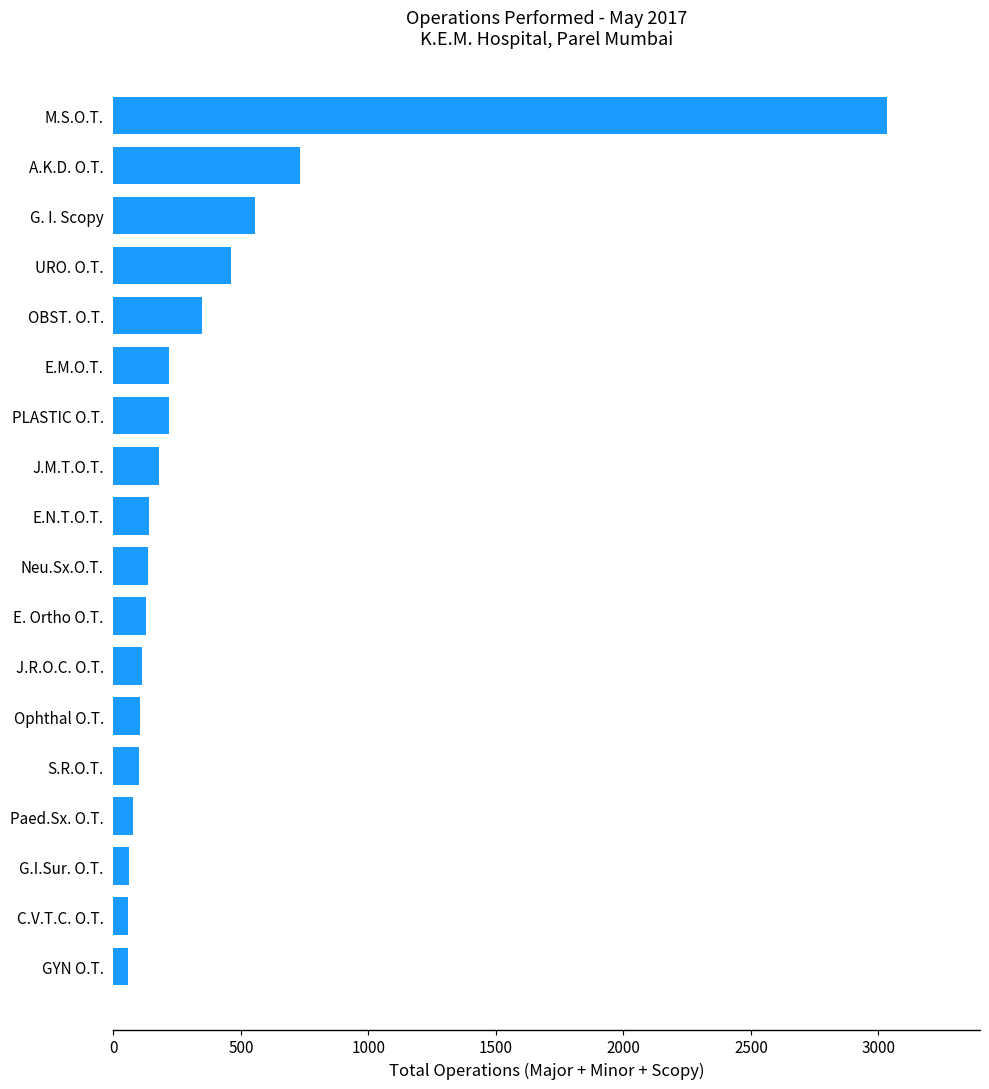

Where is the data nearest to the value 1545?

A.K.D. O.T.